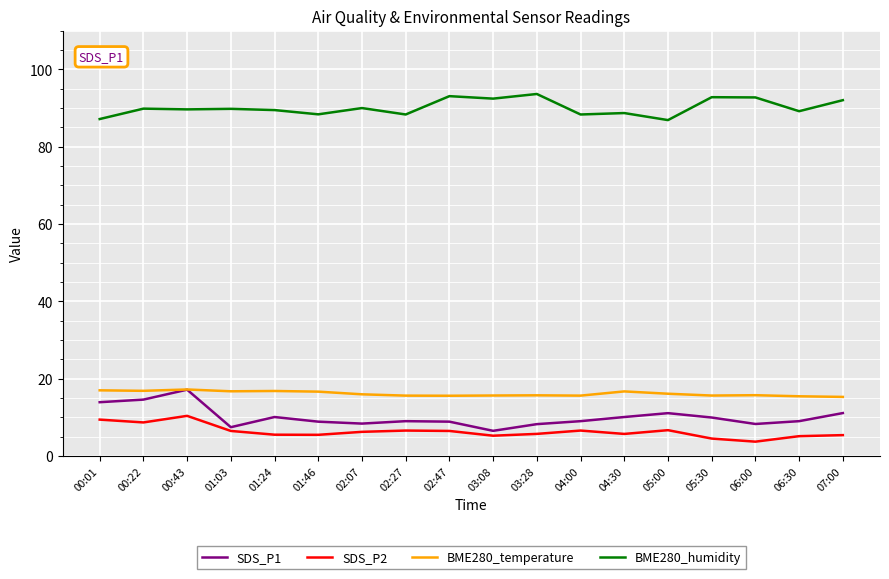

What is the total value across all series at 02:07?

120.6